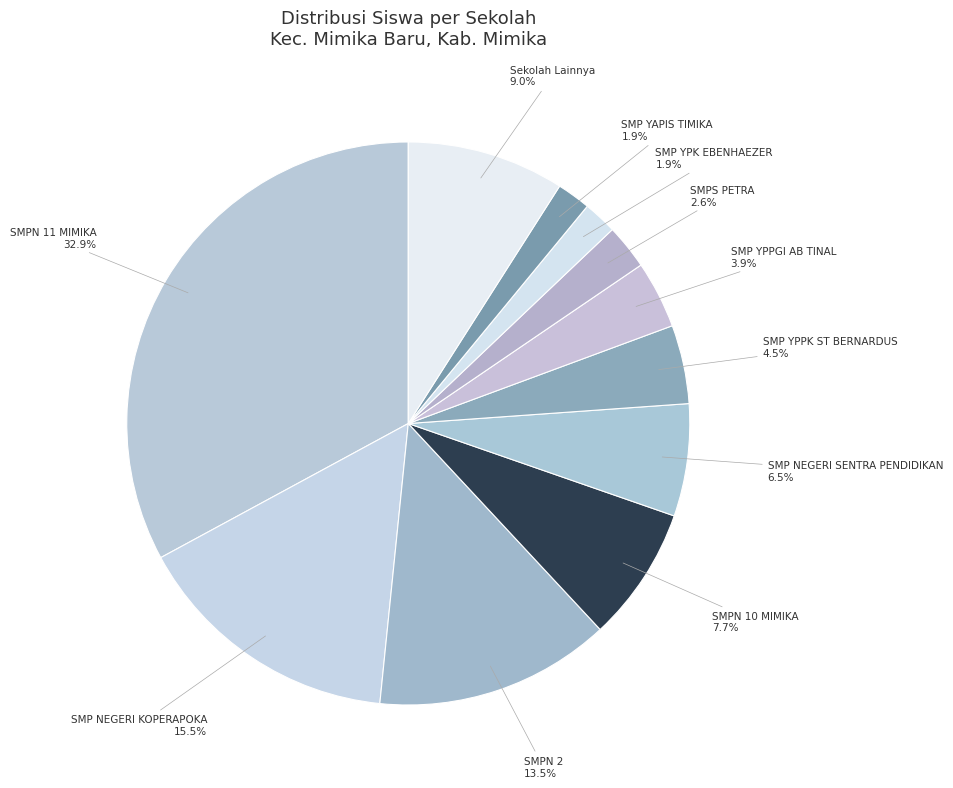

Which category has the biggest portion of the pie?

SMPN 11 MIMIKA